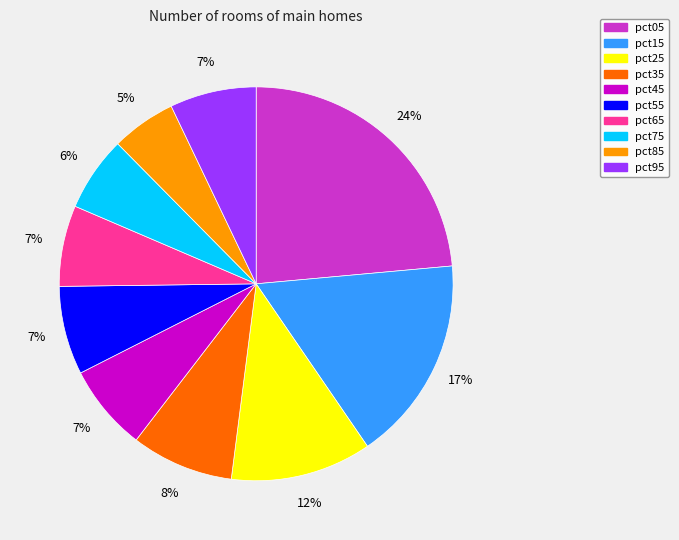

Between pct65 and pct05, which is larger?

pct05